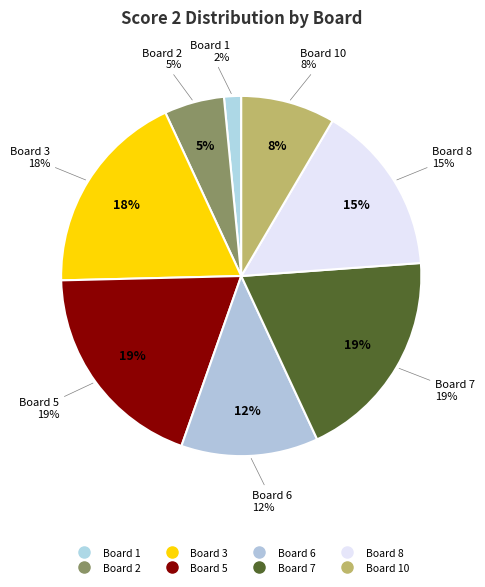

To the nearest percent, what portion does Board 8 represent?

15%